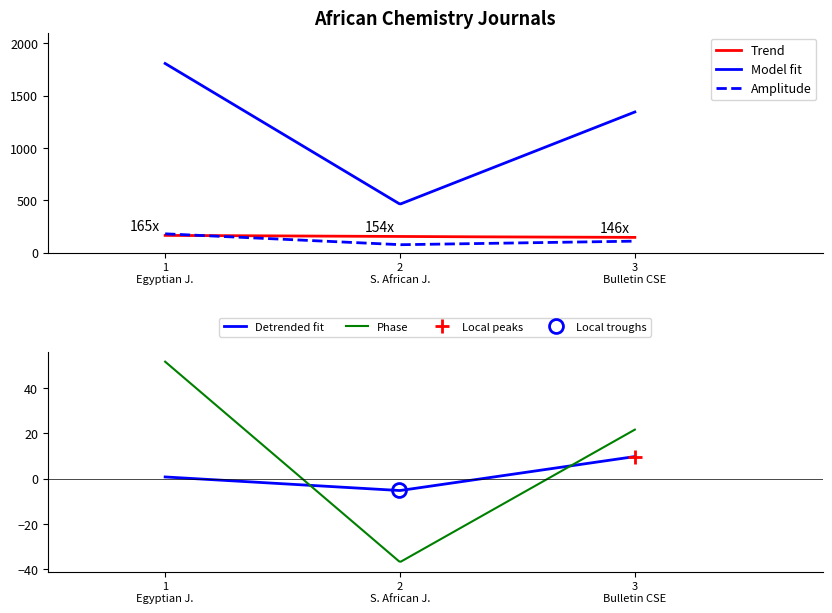

What is the value of the Total Cites (3years) point at the 3rd from the left?

1343